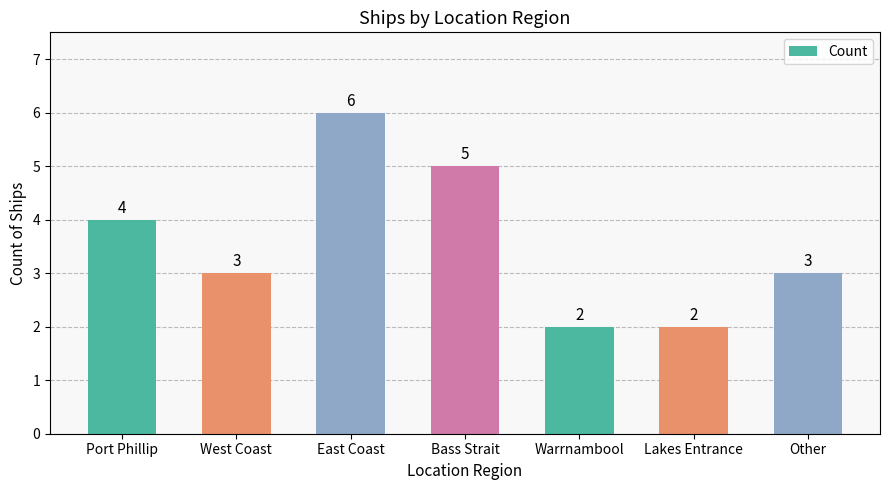

The chart shows a value of 6 at East Coast. True or false?

True